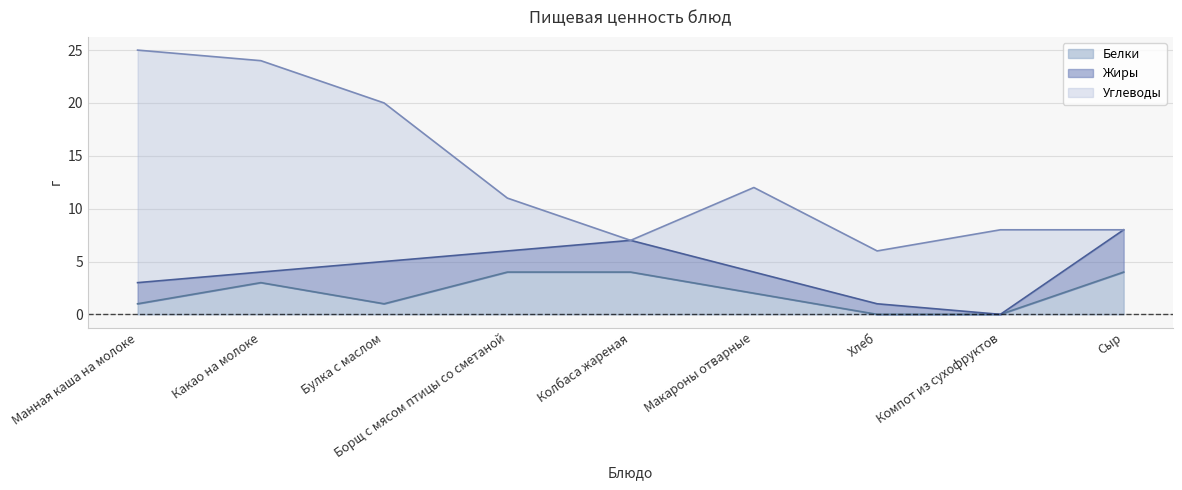

What is the label of the 3rd point from the right?

Хлеб